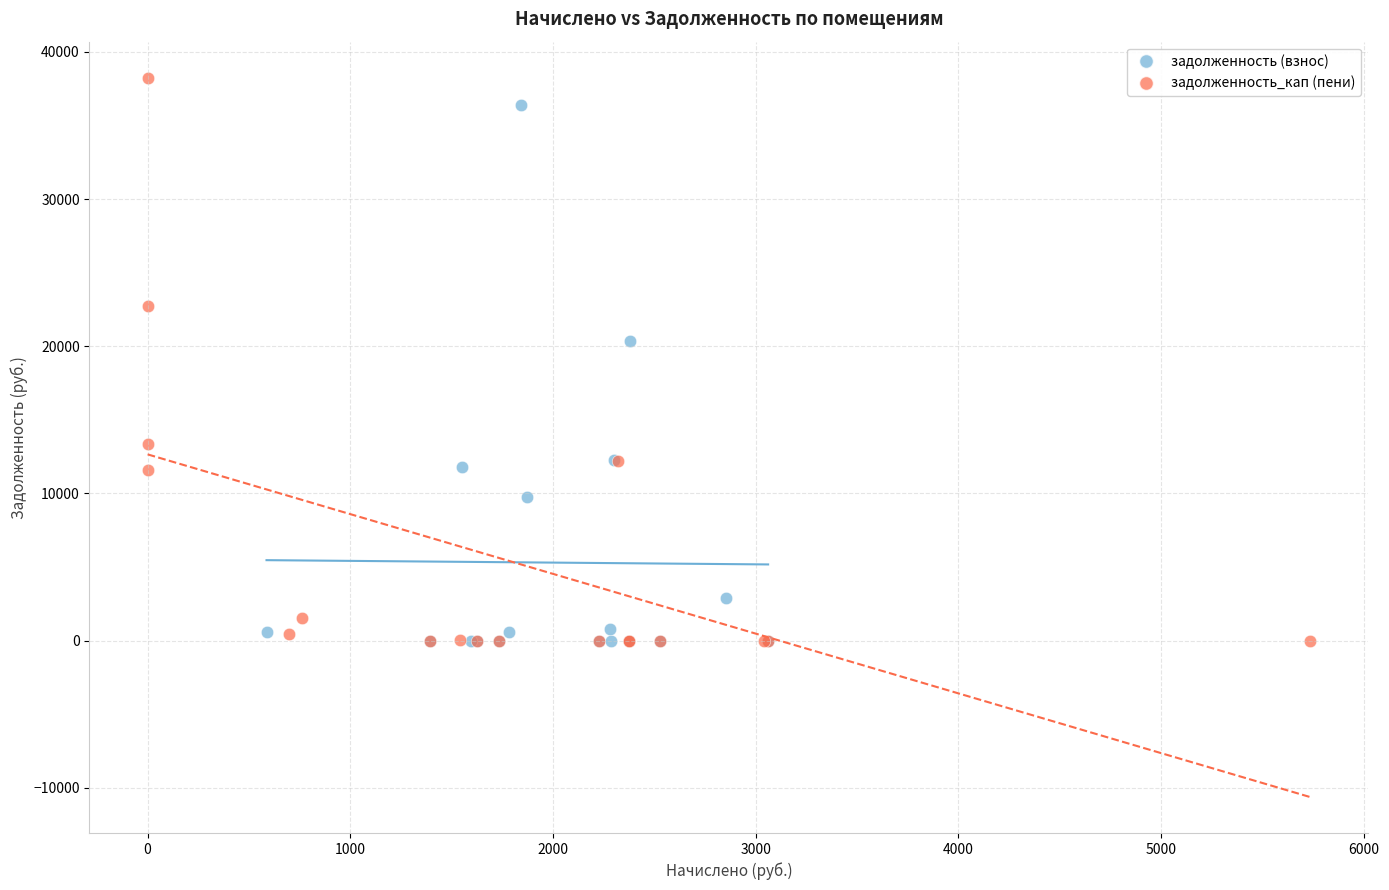

Which series contains the highest Y value?

задолженность_кап (пени)